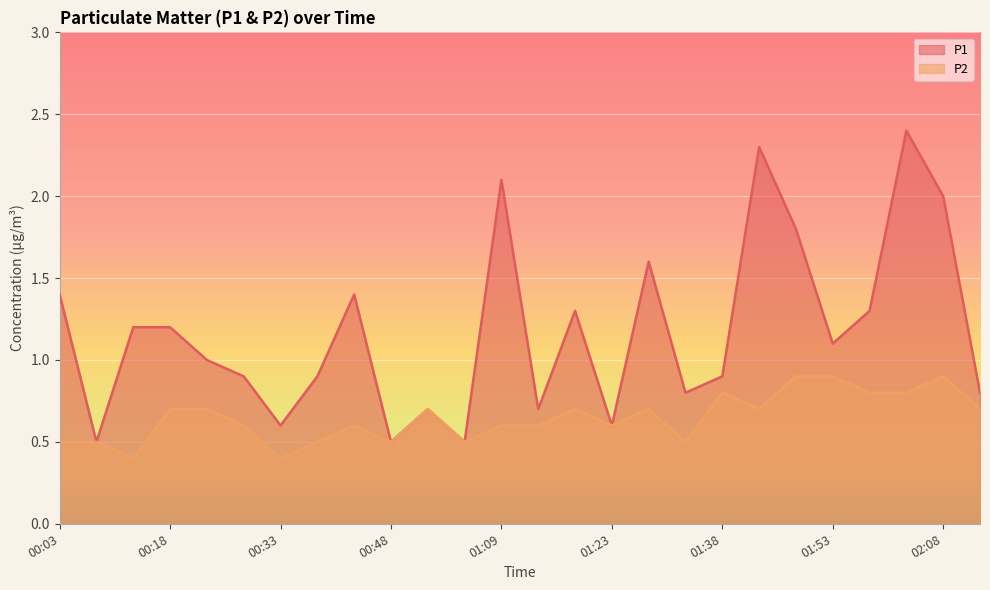

What is the value of the P1 point at the 3rd from the left?

1.2